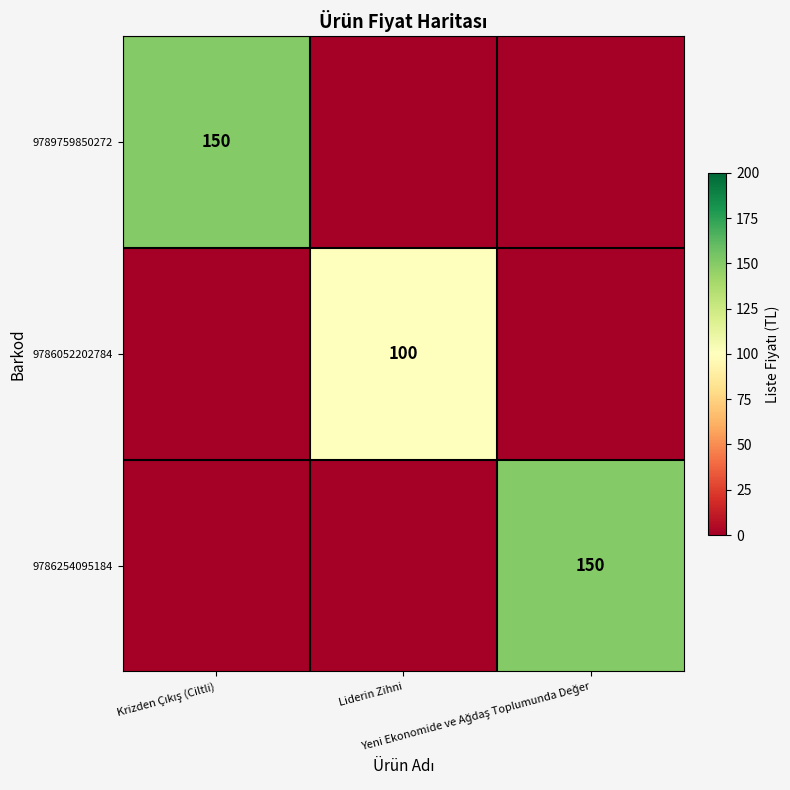

At which category is the sum across all series the highest?

Krizden Çıkış (Ciltli)